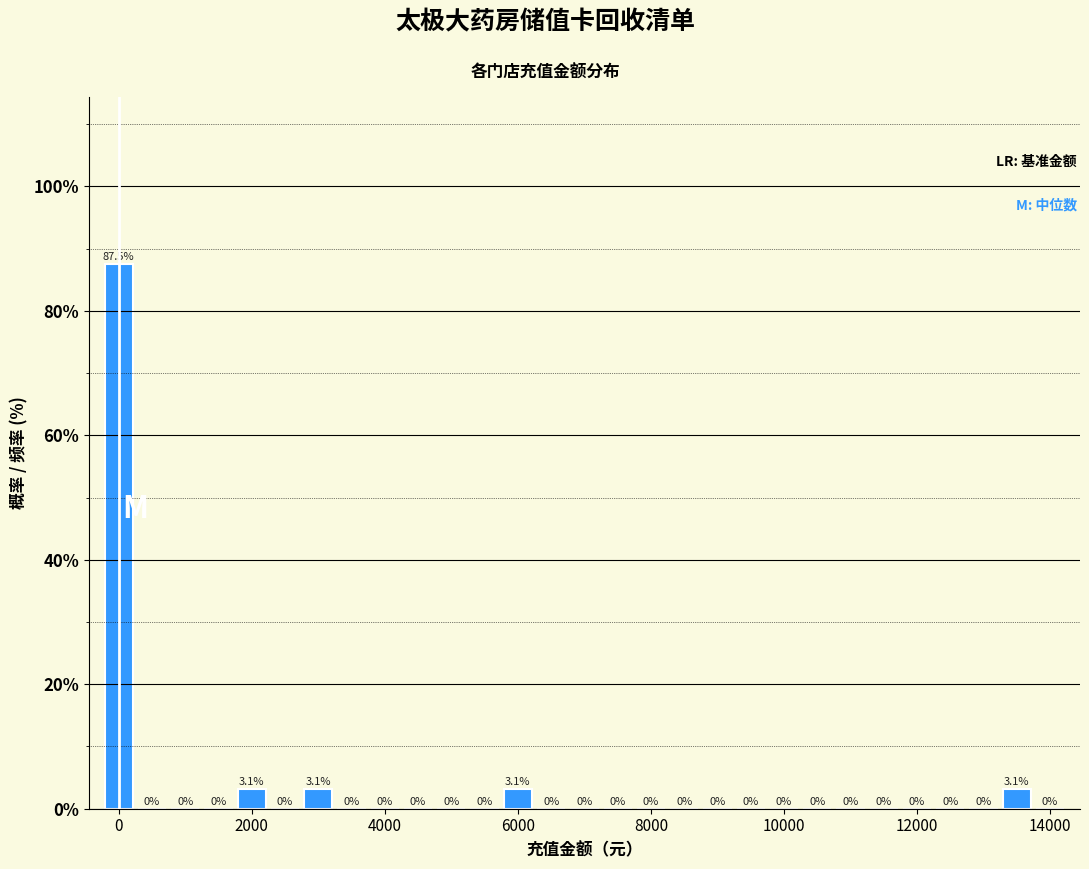

Read against the x-axis, roughly where is the centre of the tallest bar?

0